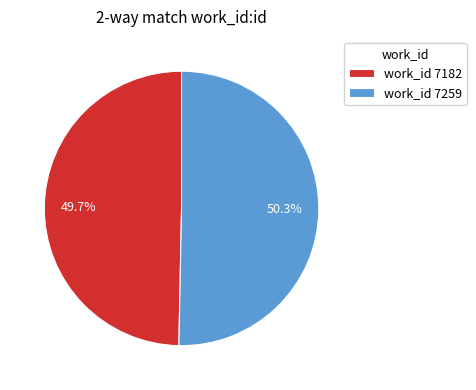

What is the ratio of the value at work_id 7259 to the value at work_id 7182?

1.0